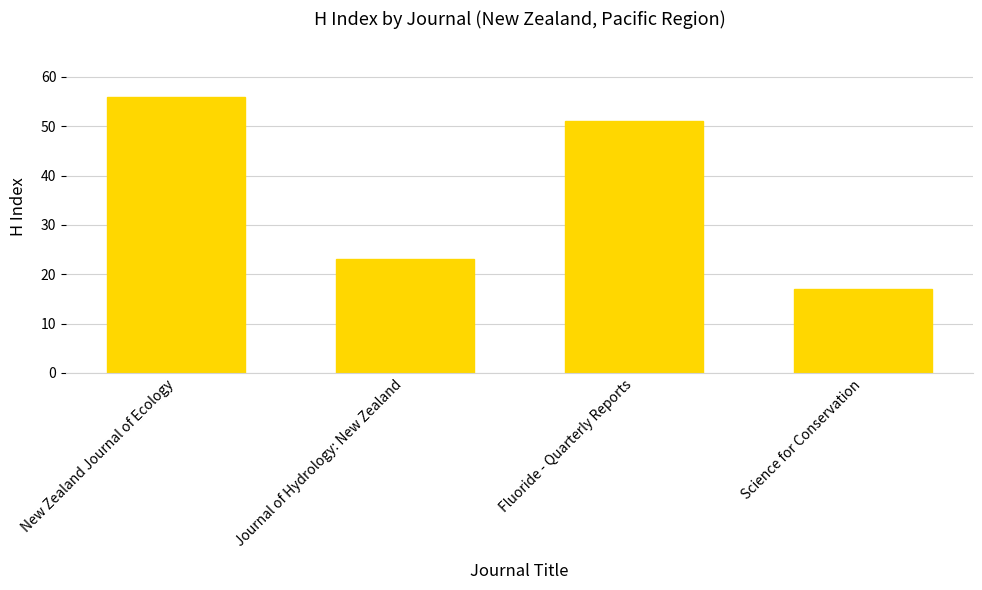

What is the sum of all values?

147